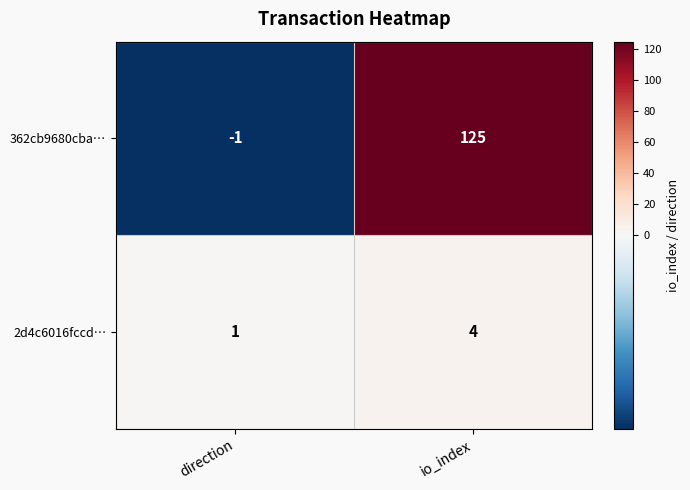

The 362cb9680cba… series shows -1 at direction. True or false?

True